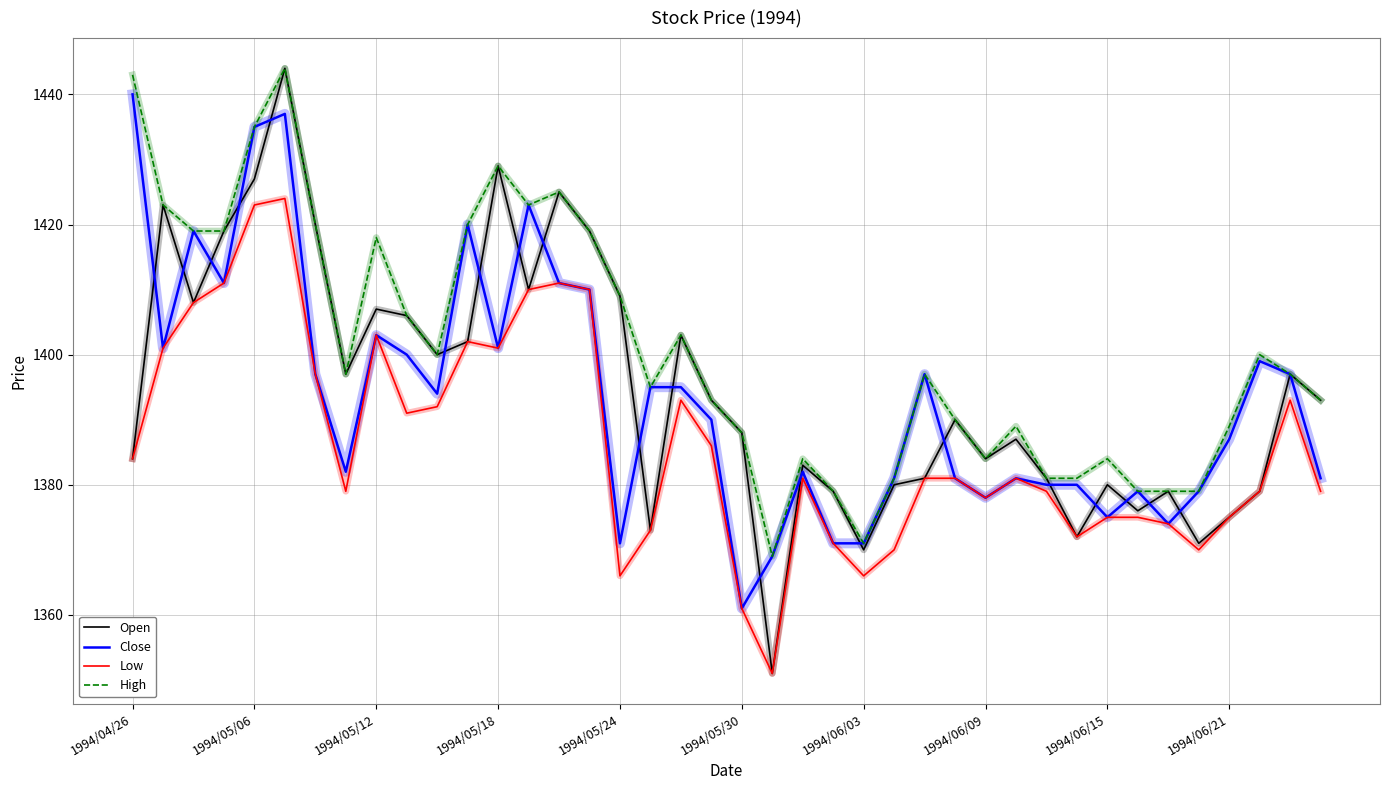

What is the highest value of the Close series?

1440